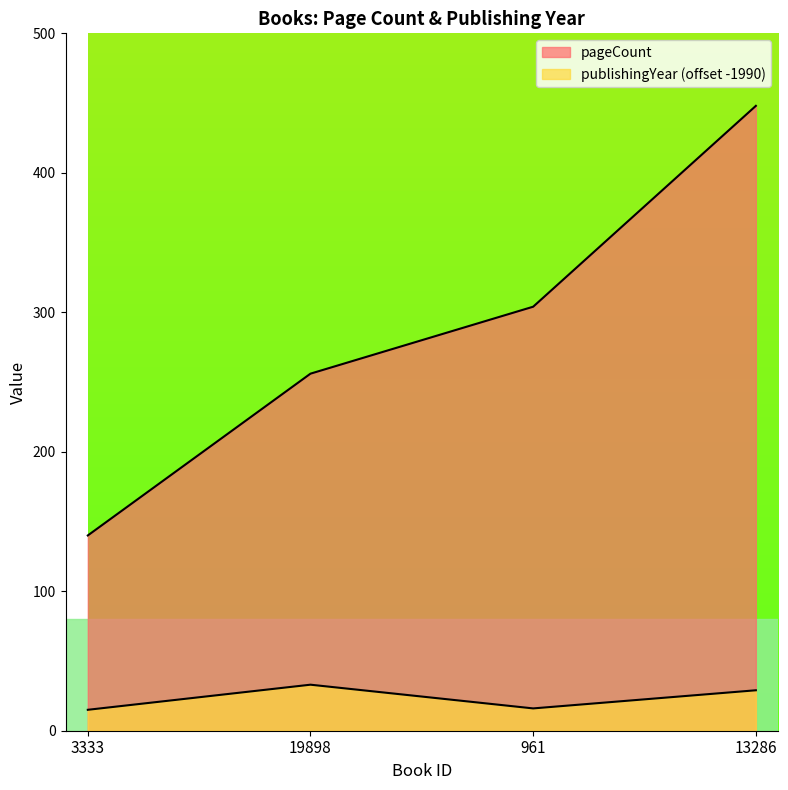

The pageCount series shows 339 at 19898. True or false?

False